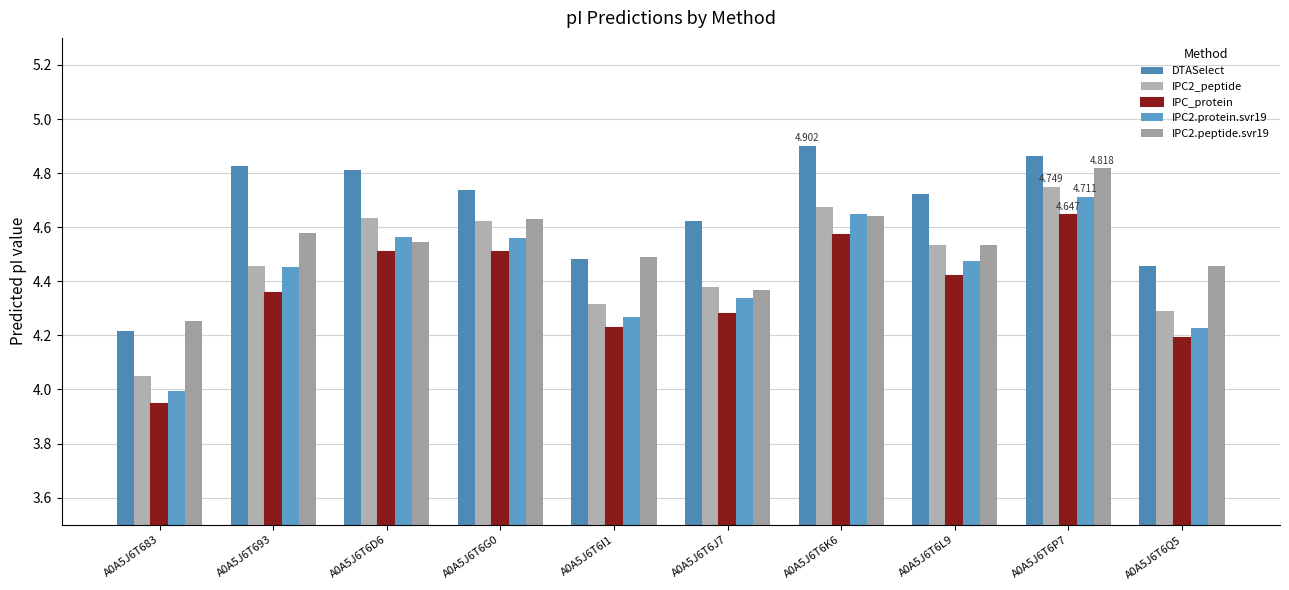

Are the bars grouped side by side (vs. stacked)?

Yes